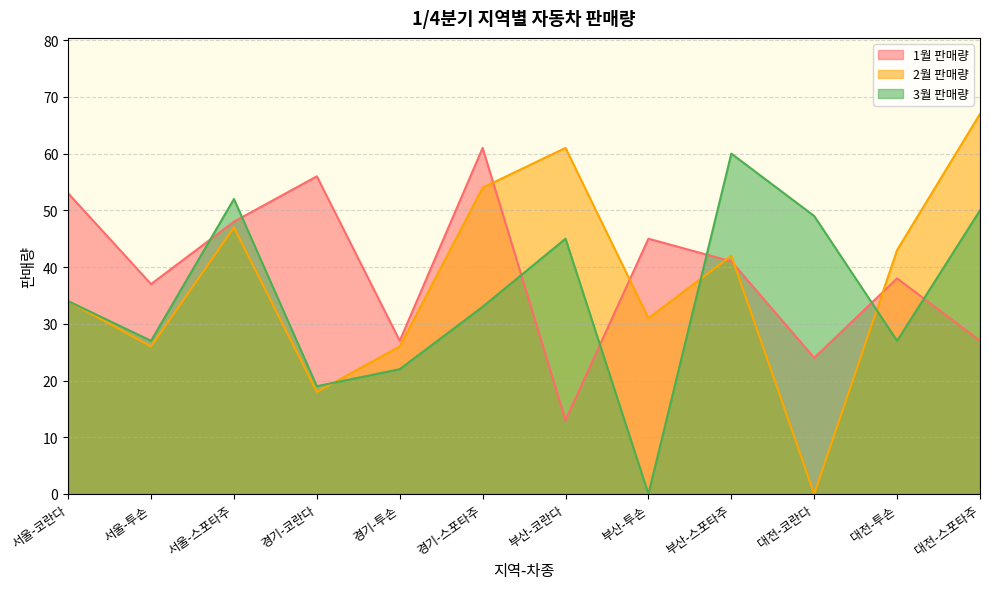

Reading left to right, transcribe all the data shown in this chart.

1월 판매량: 53	37	48	56	27	61	13	45	41	24	38	27
2월 판매량: 34	26	47	18	26	54	61	31	42	0	43	67
3월 판매량: 34	27	52	19	22	33	45	0	60	49	27	50